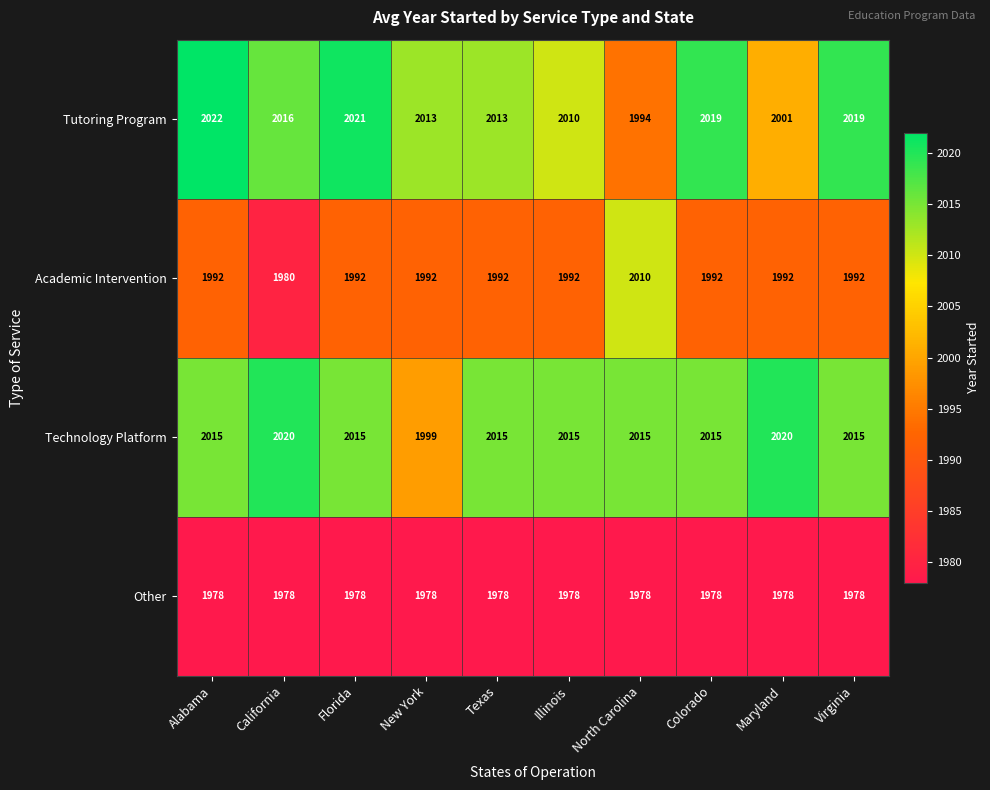

True or false: Academic Intervention has a value of 1992 at Maryland.

True